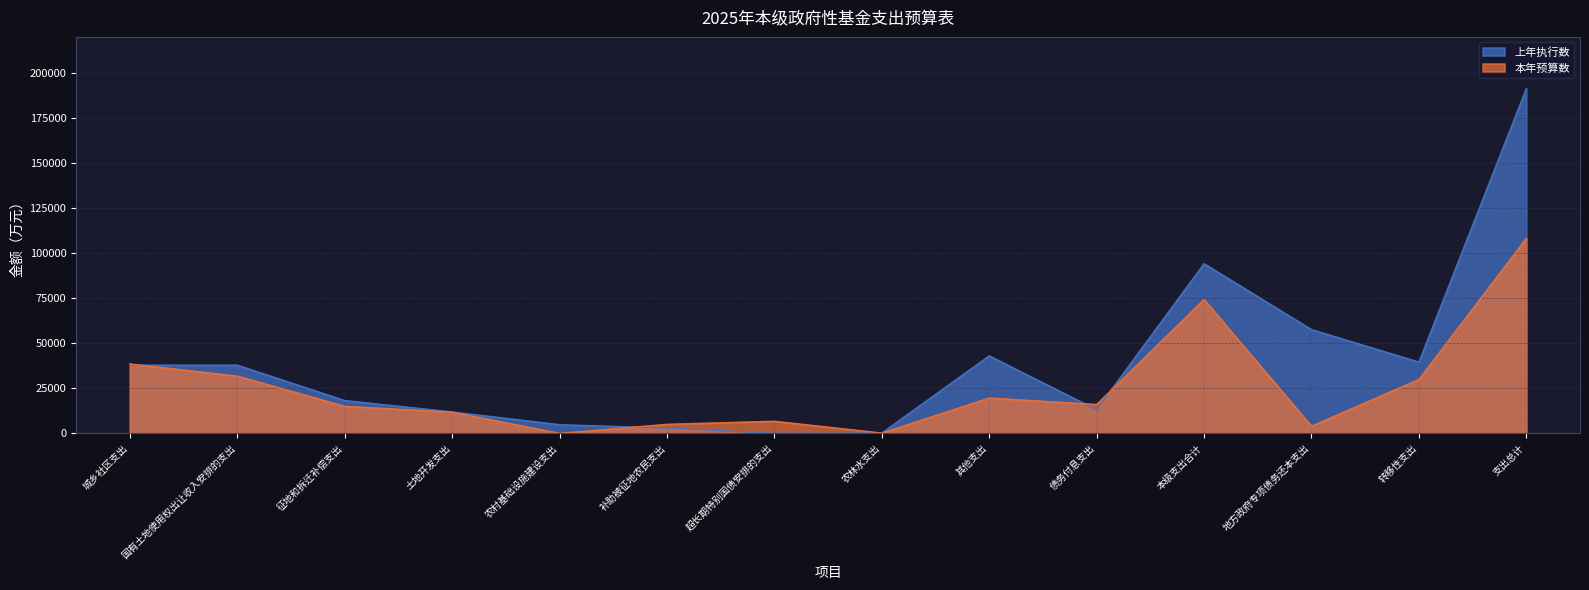

What is the sum of the 本年预算数 values at 补助被征地农民支出 and 国有土地使用权出让收入安排的支出?

36751